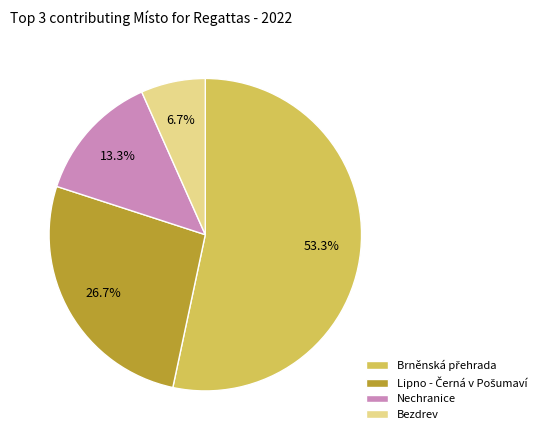

To the nearest percent, what is the average slice percentage?

25%